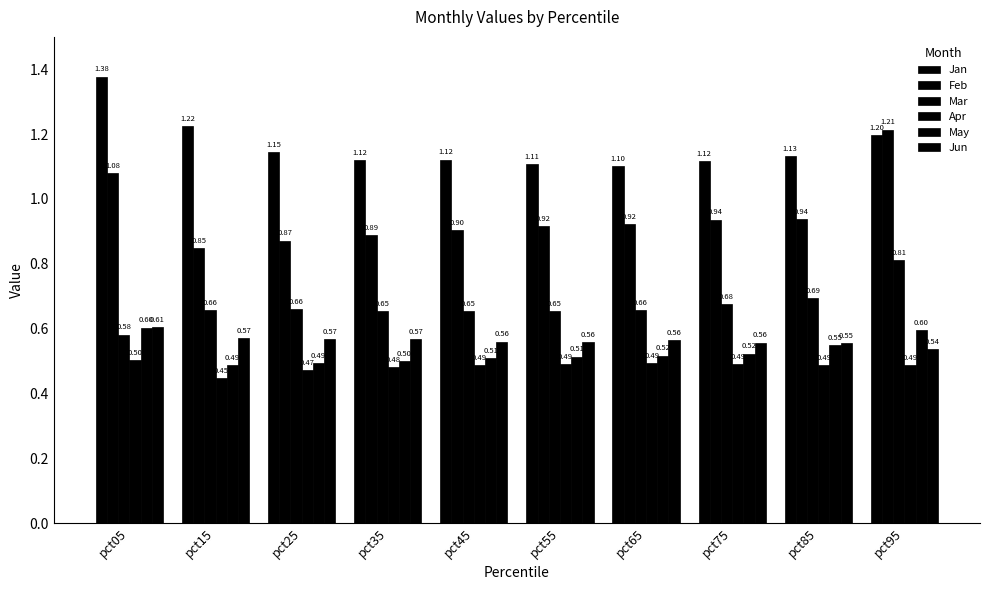

At which category is the sum across all series the highest?

pct95